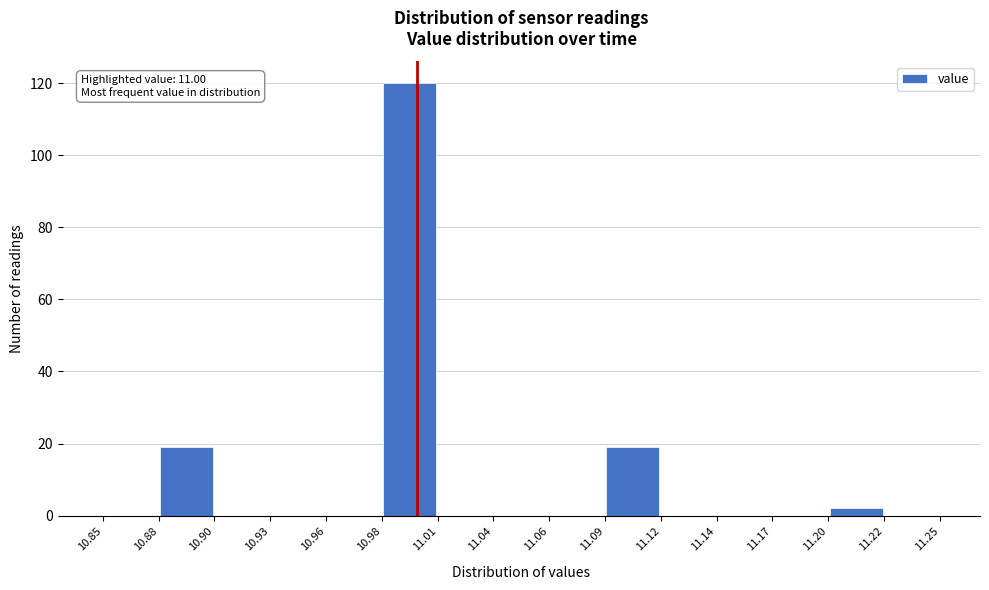

Over which range of the x-axis is the bar tallest?

10.98 to 11.01